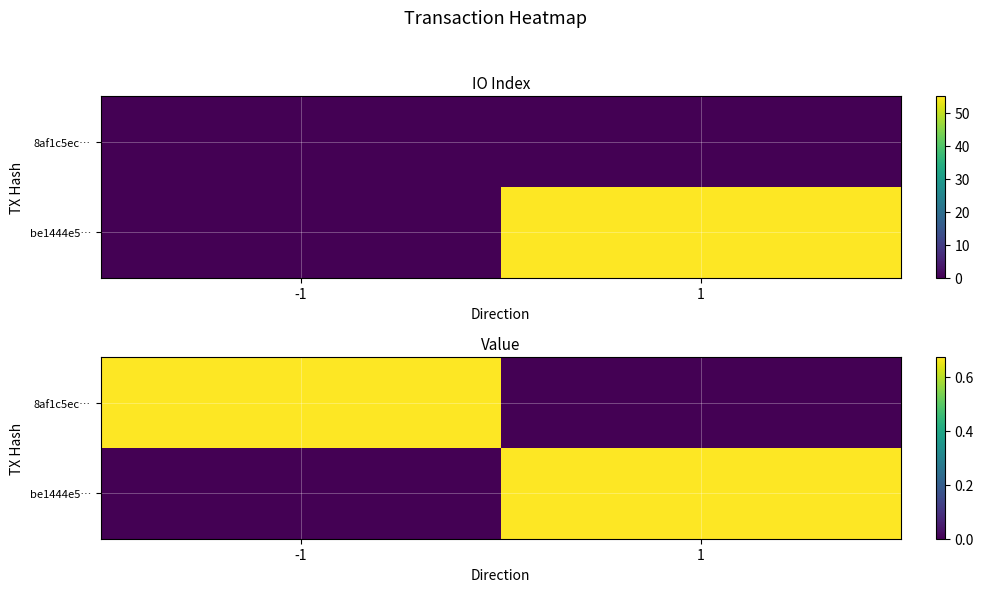

What is the sum of the 8af1c5ec… values at 1 and -1?

0.7